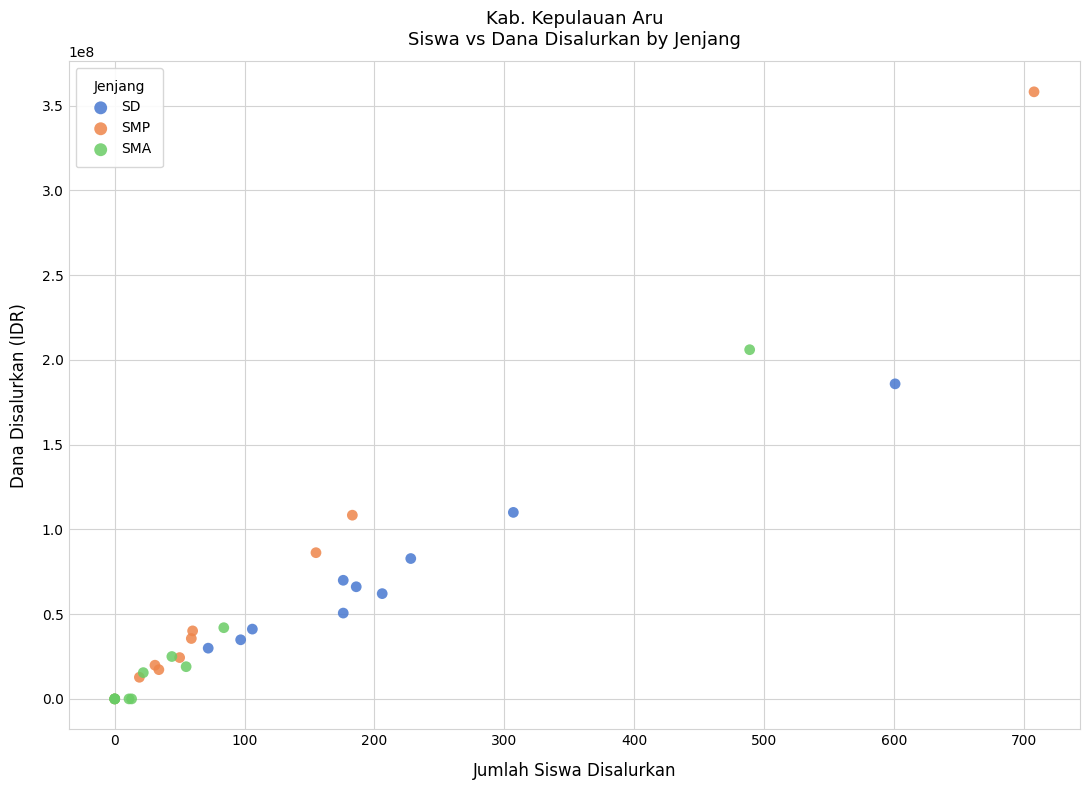

Which series reaches the maximum Y coordinate?

SMP